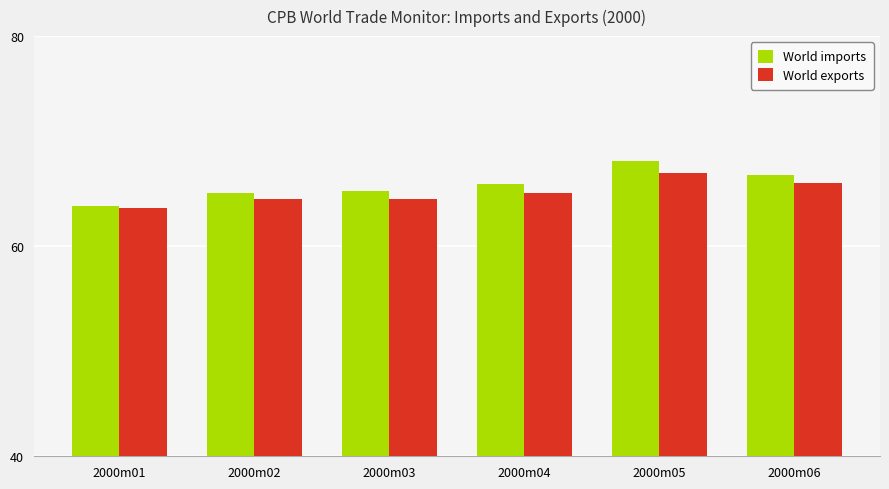

How many data points does each series have?

6